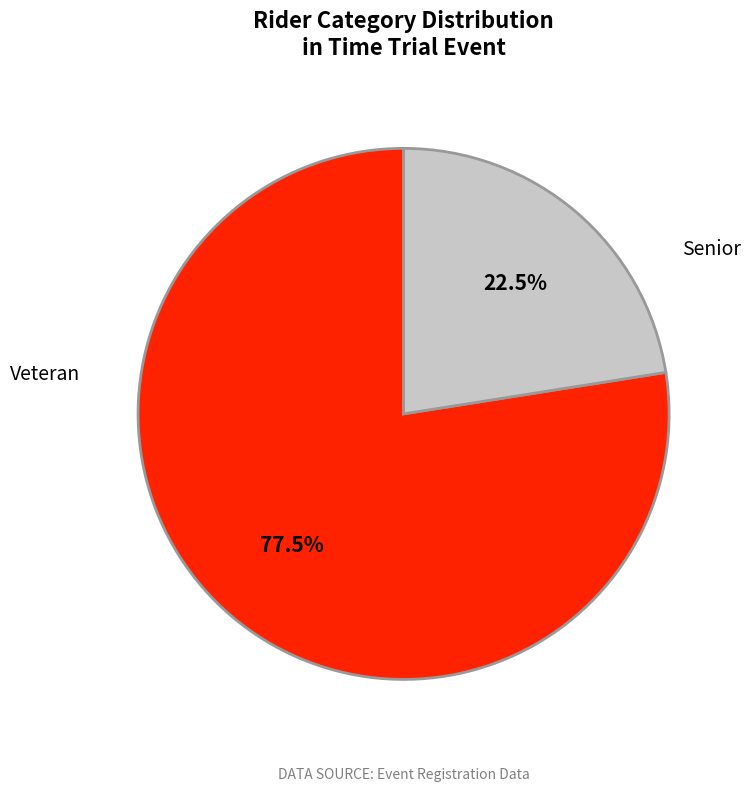

What is the ratio of the value at Veteran to the value at Senior?

3.4